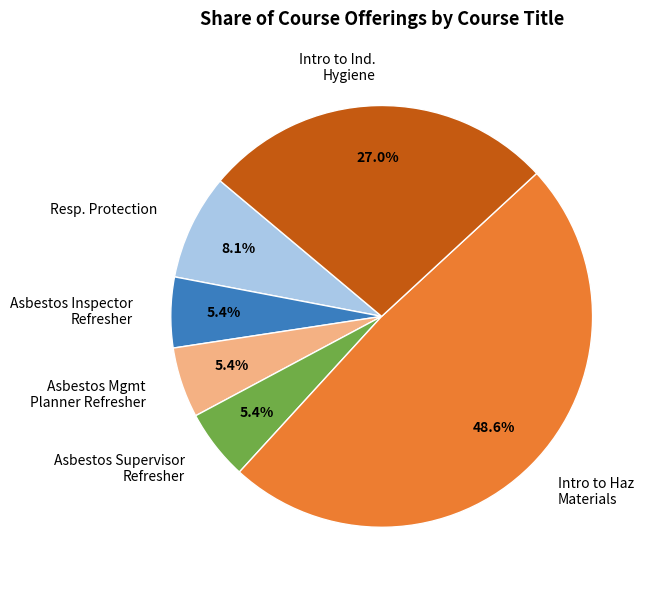

Between Intro to Haz Materials and Asbestos Mgmt Planner Refresher, which is larger?

Intro to Haz Materials